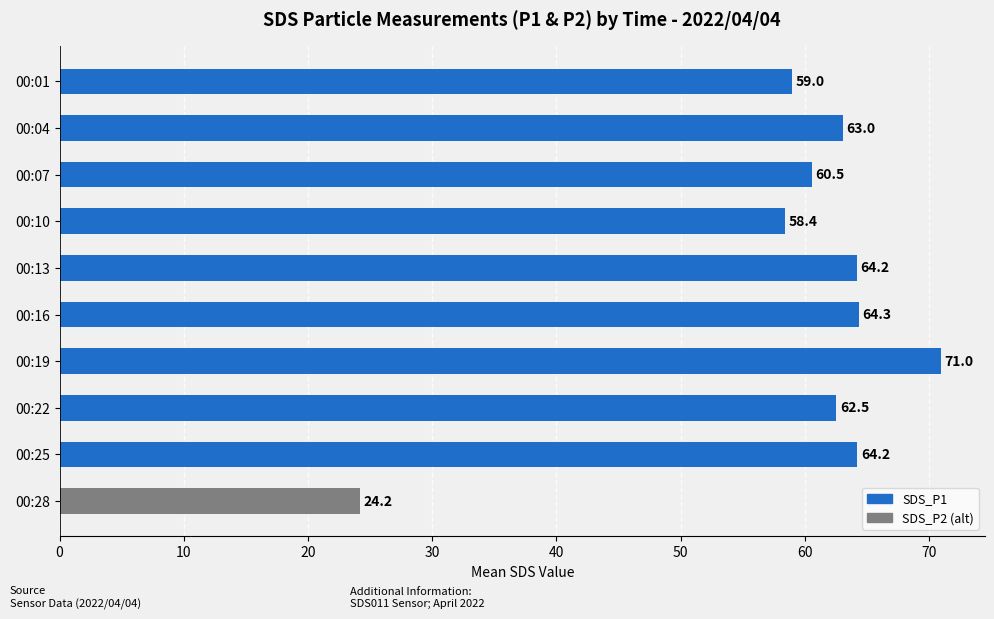

The chart shows a value of 99.8 at 00:25. True or false?

False